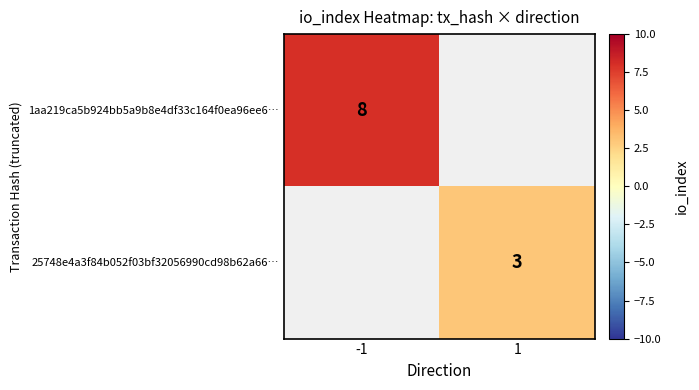

True or false: 25748e4a3f84b052f03bf32056990cd98b62a66… has a value of 3 at 1.

True